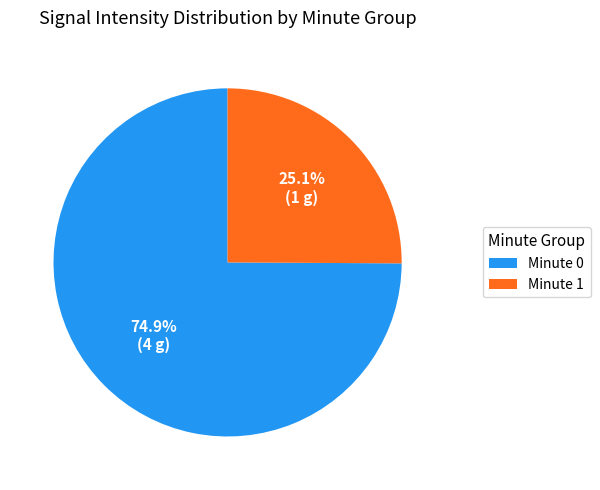

How many slices are in this pie chart?

2